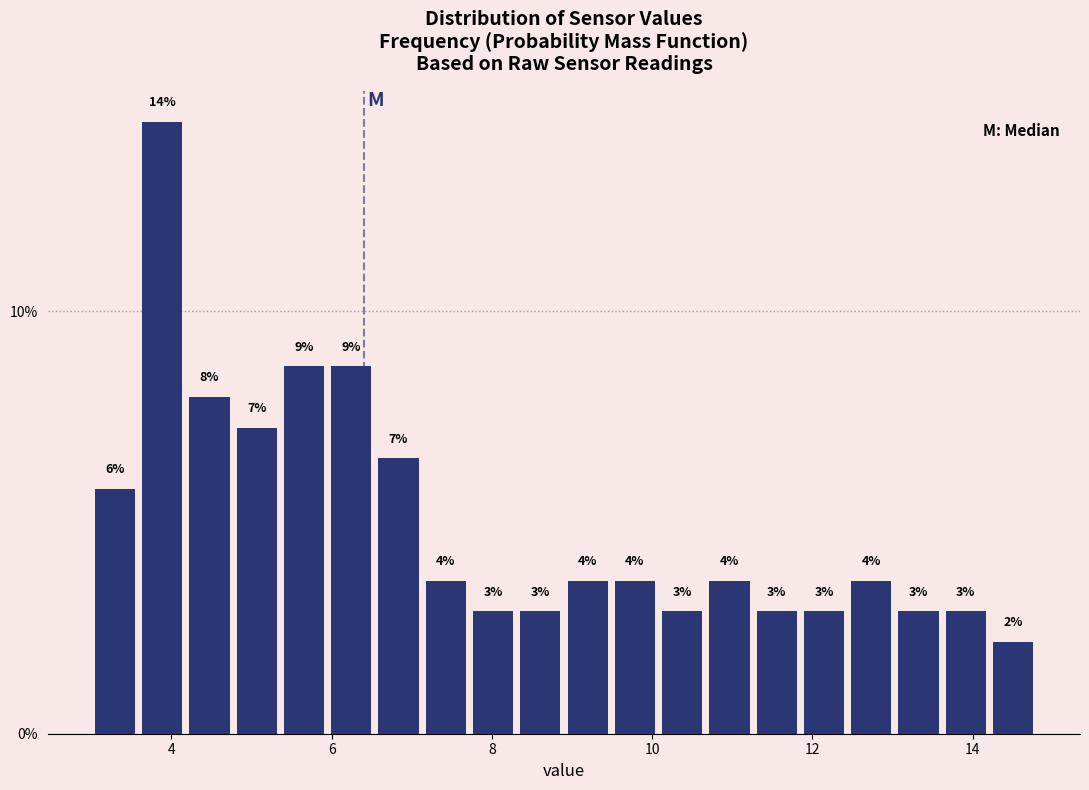

Around what value on the x-axis is the tallest bar? Give the approximate position of its centre, as read against the axis.

3.8